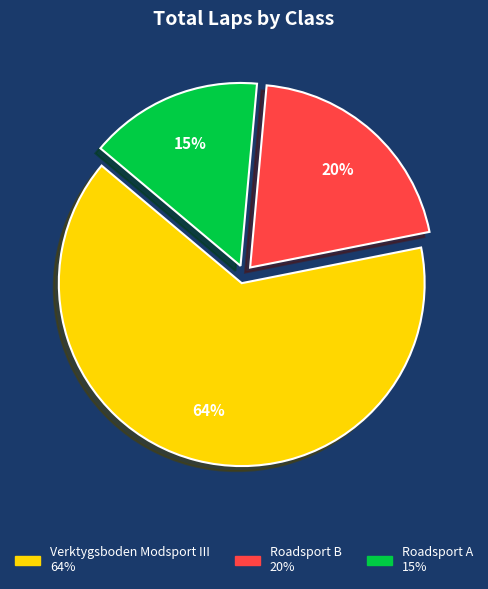

To the nearest percent, what is the average slice percentage?

33%